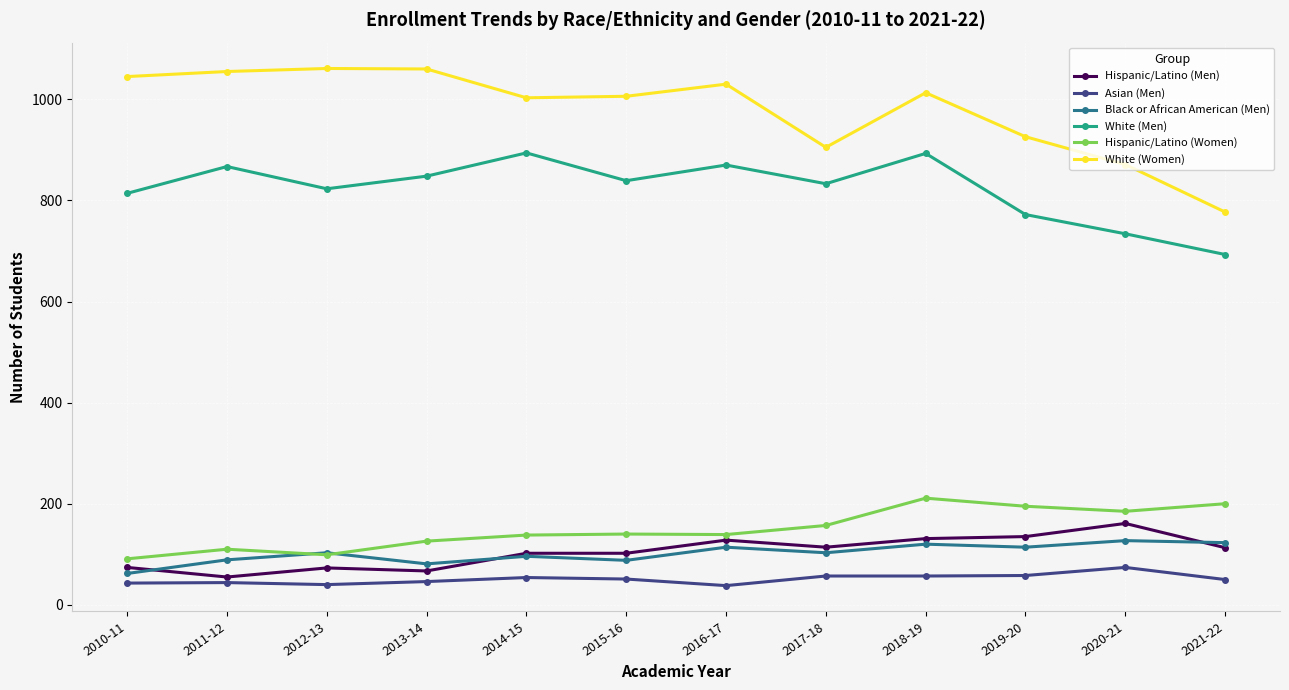

Where is the first local maximum for Hispanic/Latino (Women)?

2011-12